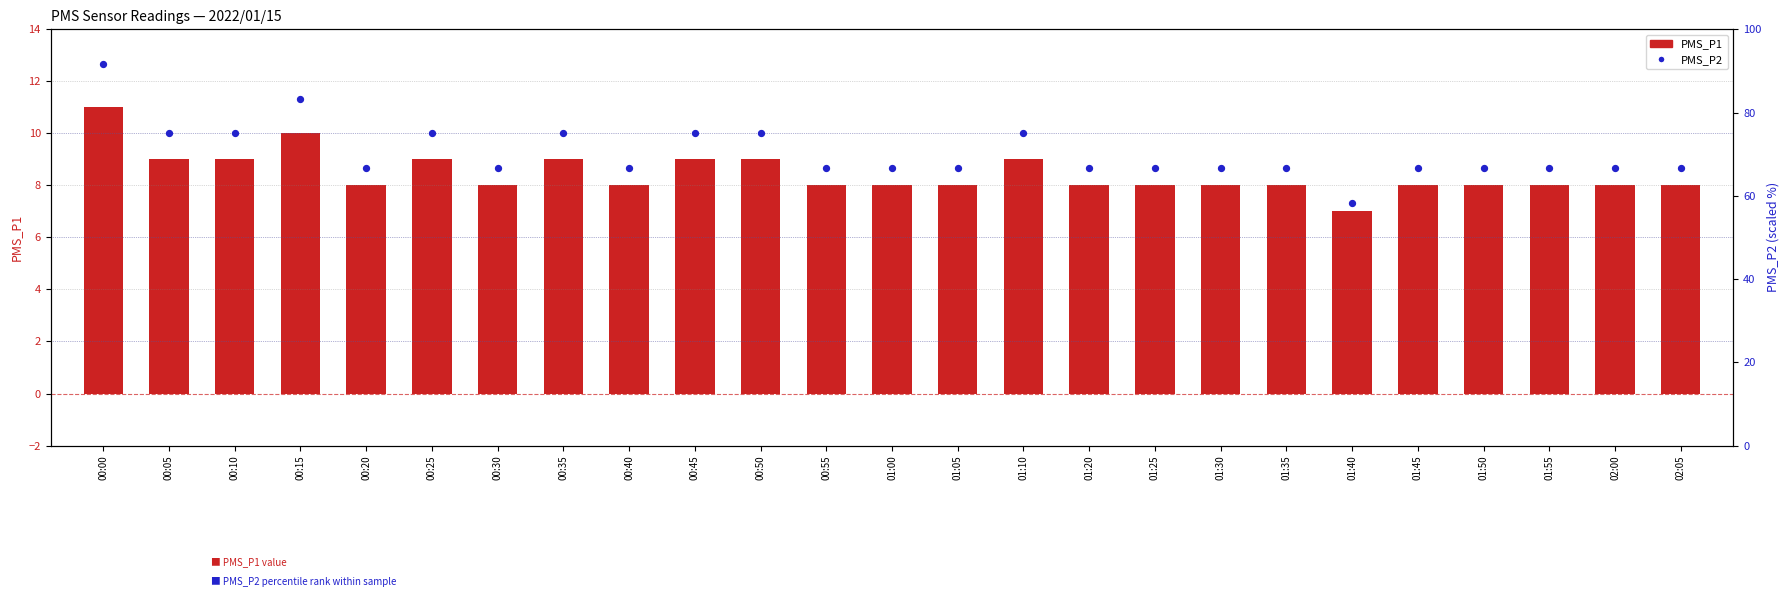

Which series has the largest Y range (max minus min)?

PMS_P2